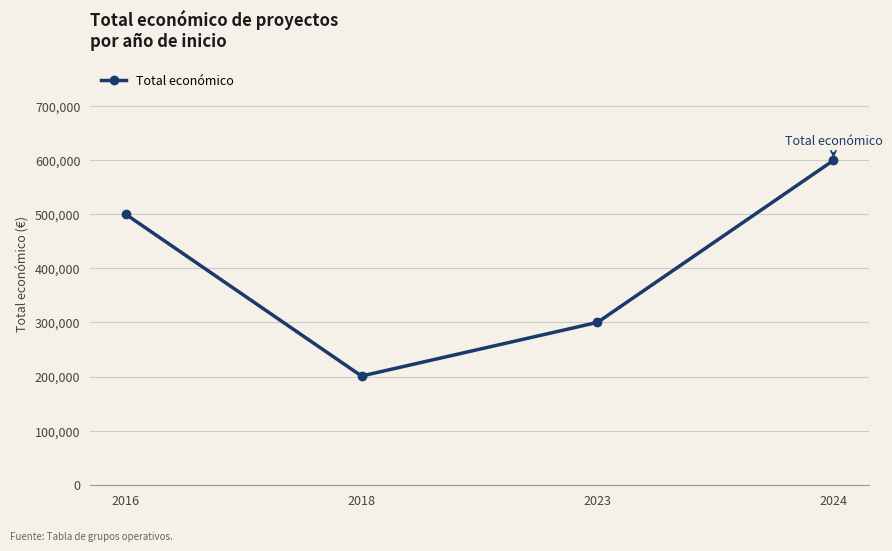

Reading left to right, transcribe all the data shown in this chart.

2016=499868.0	2018=200871.5	2023=299983.0	2024=599211.0